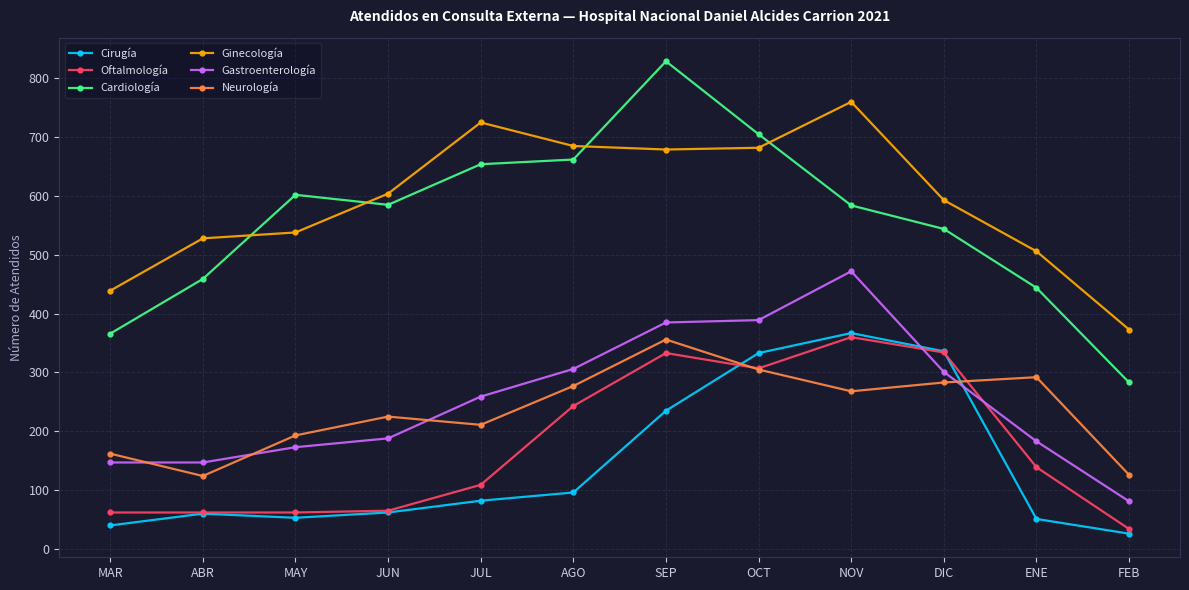

What is the average value of the Cardiología series?

560